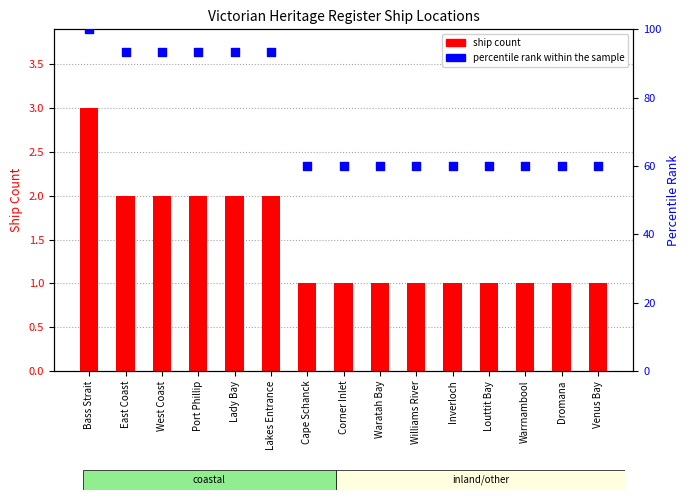

What are all the series names shown in the legend?

ship count, percentile rank within the sample